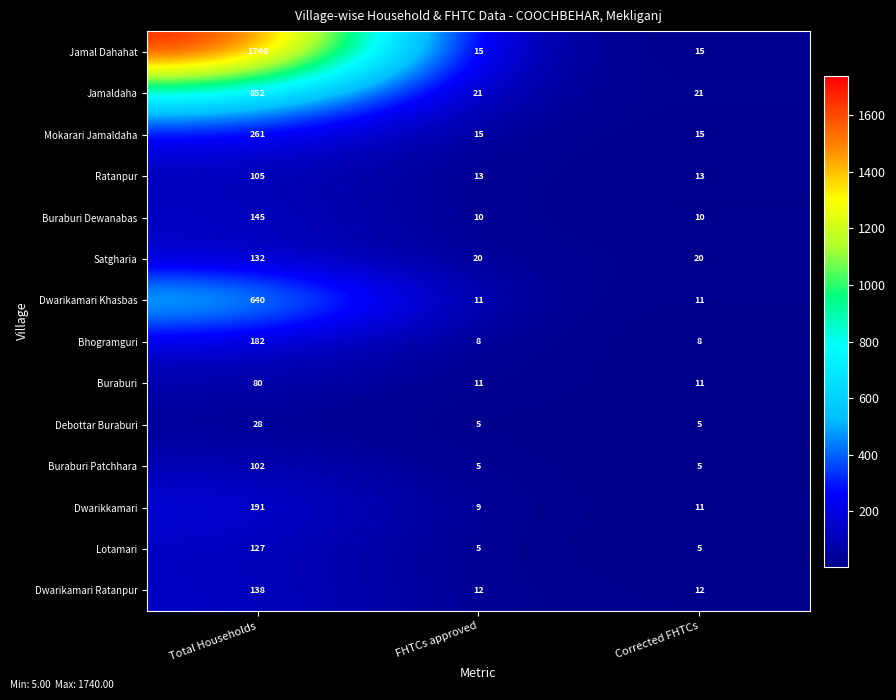

The value of Jamaldaha at Corrected FHTCs is 21. True or false?

True